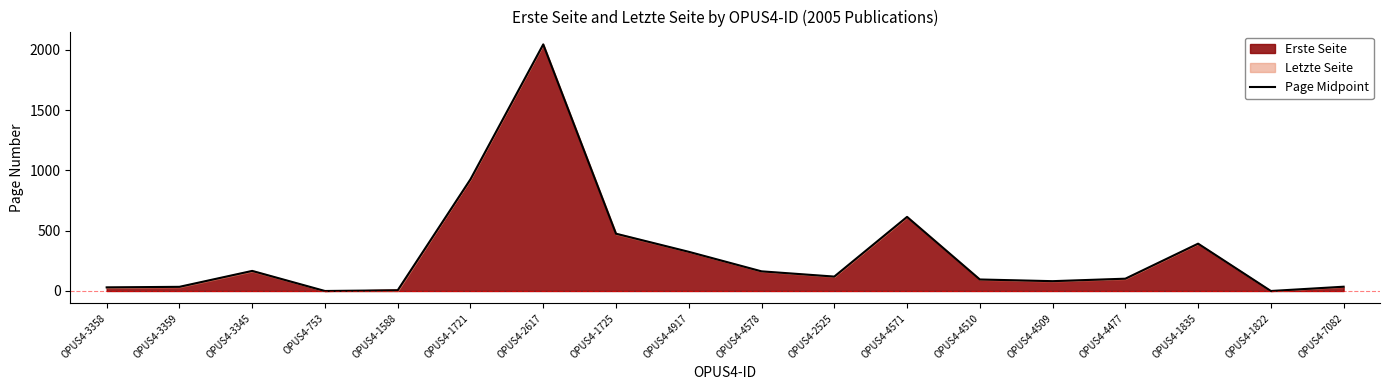

Is it true that the value at OPUS4-4510 is 95.5?

True